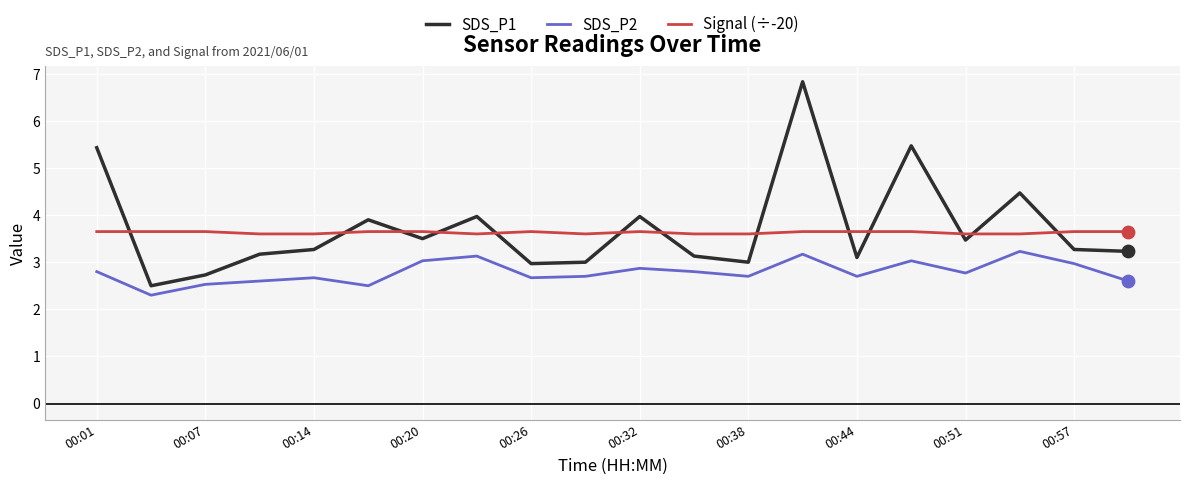

Which series has the largest range (max minus min)?

SDS_P1